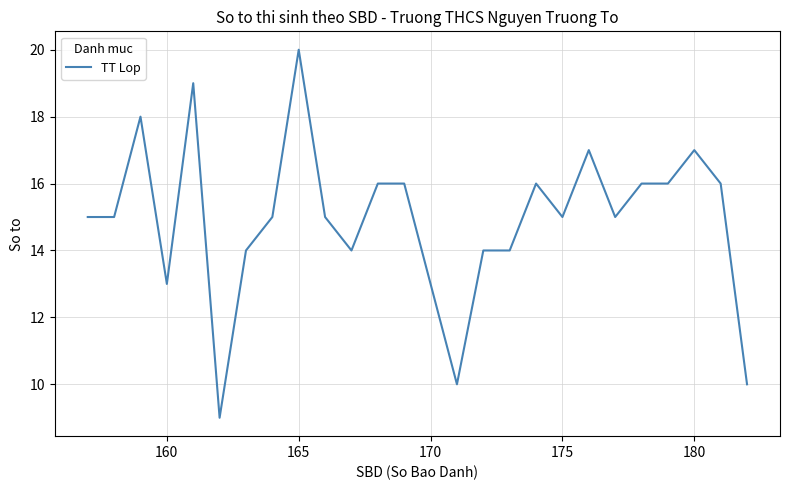

Does the chart have visible grid lines?

Yes